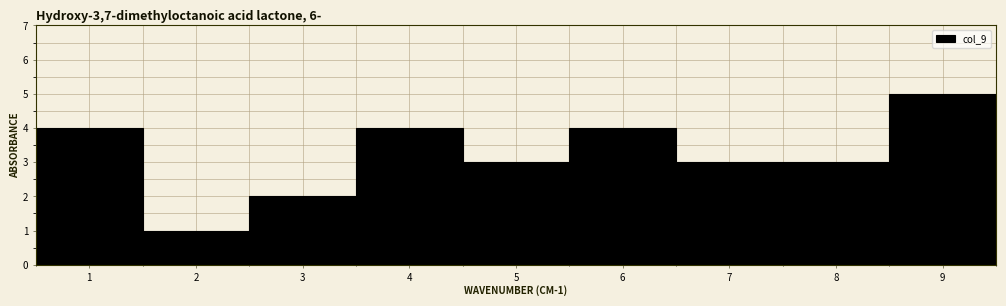

Which range on the x-axis has the tallest bar?

8.5 to 9.5